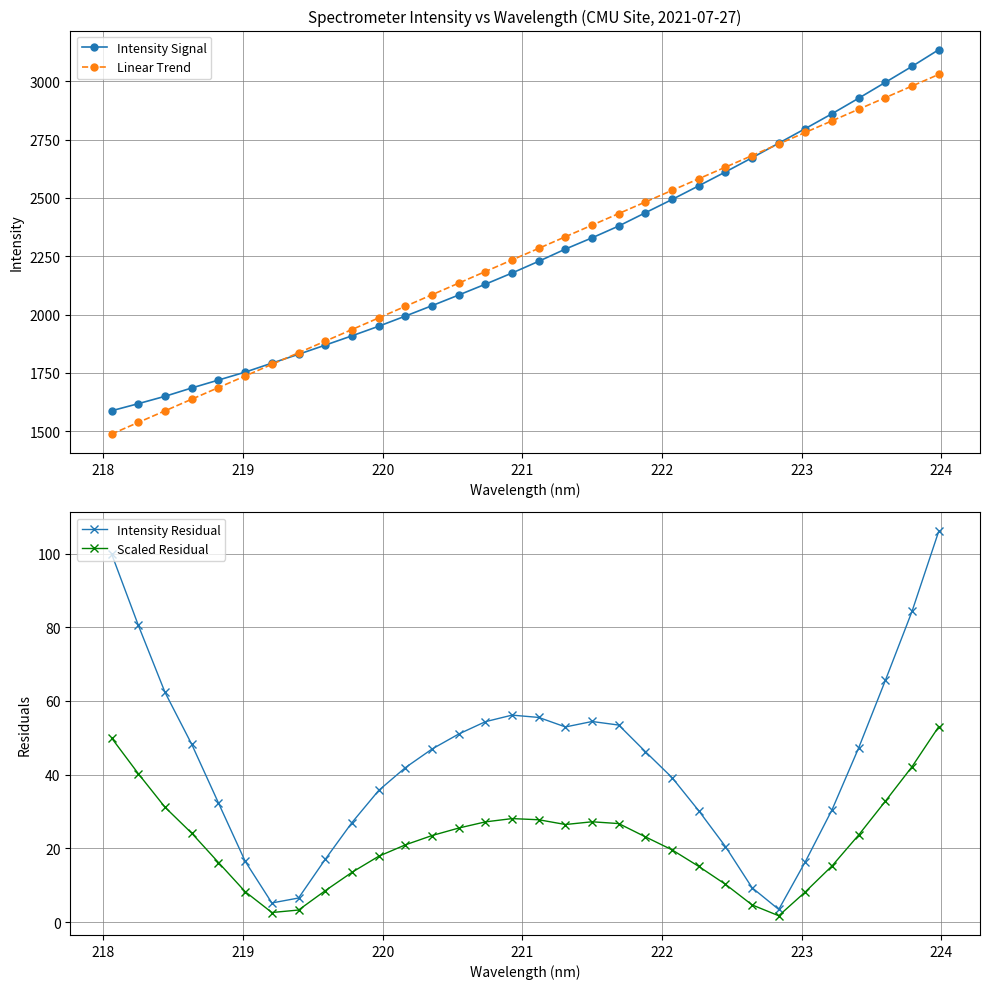

What is the greatest value displayed?

3136.2